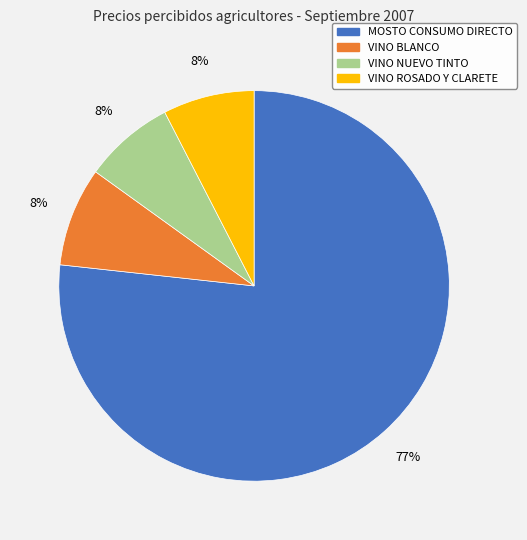

Is the sum of MOSTO CONSUMO DIRECTO and VINO BLANCO greater than half?

Yes